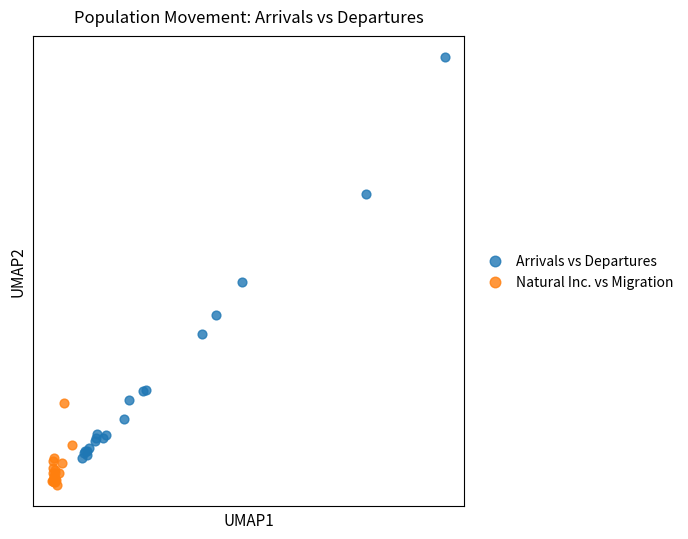

Which series contains the highest Y value?

Arrivals vs Departures